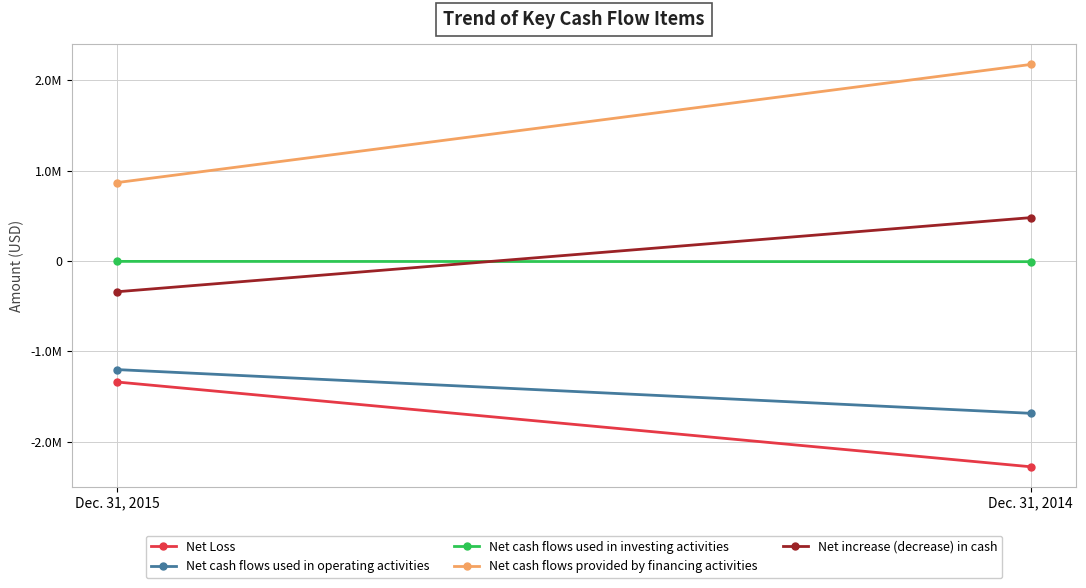

Between Dec. 31, 2015 and Dec. 31, 2014, which series saw the biggest shift?

Net cash flows provided by financing activities